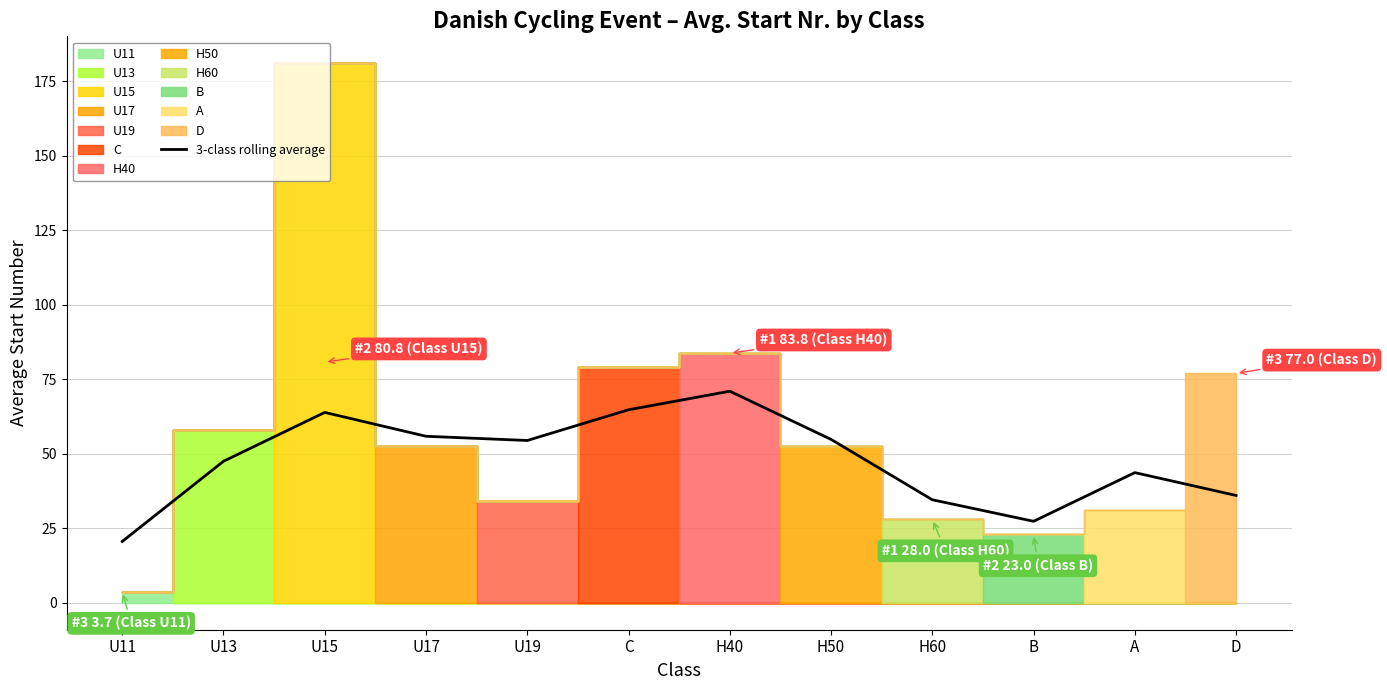

At which label does 3-class rolling average reach its minimum?

U11